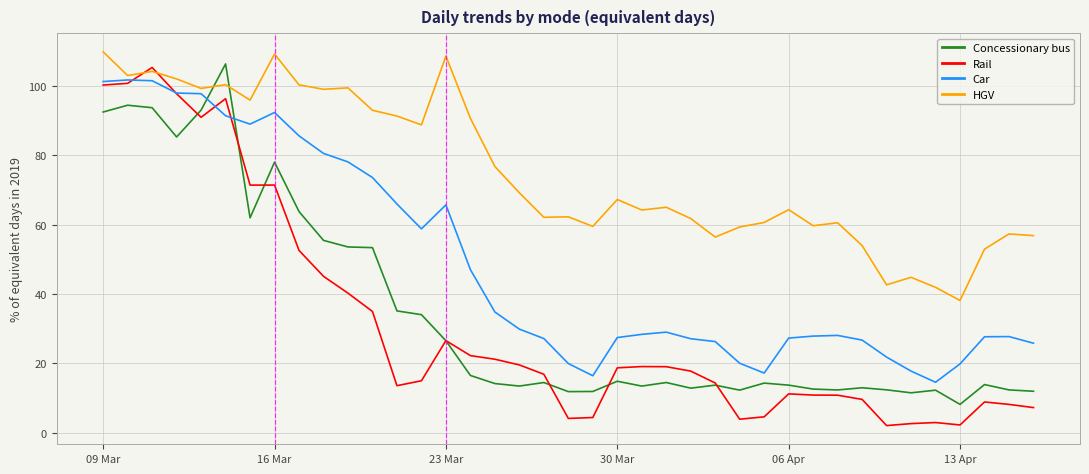

After their last crossing, which series has the higher values: Concessionary bus or Car?

Car